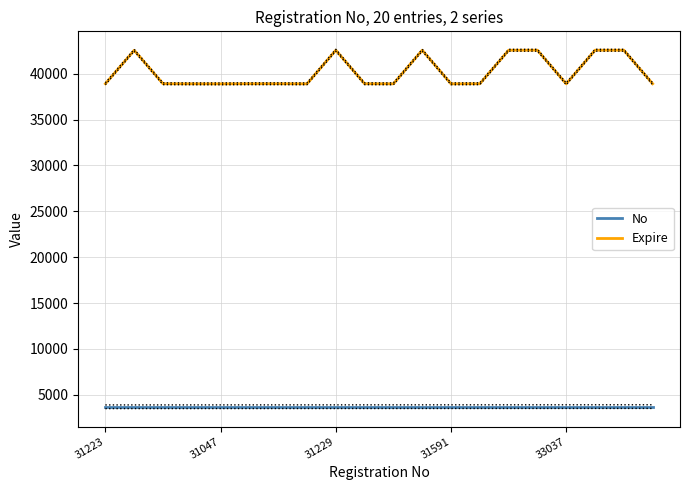

What is the lowest value of the Expire series?

38892